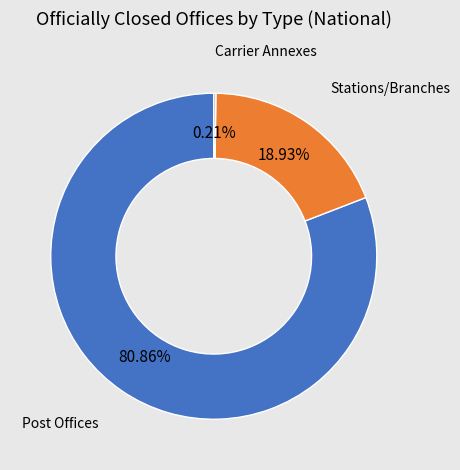

Does any single category account for the majority?

Yes